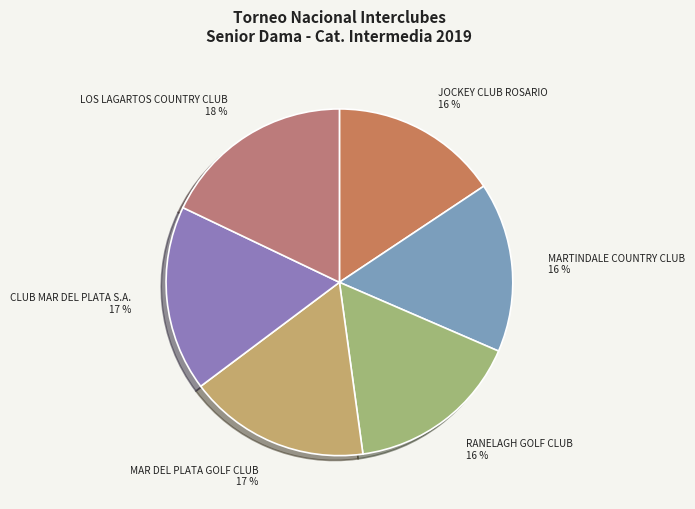

Does MAR DEL PLATA GOLF CLUB account for over 50% of the chart?

No